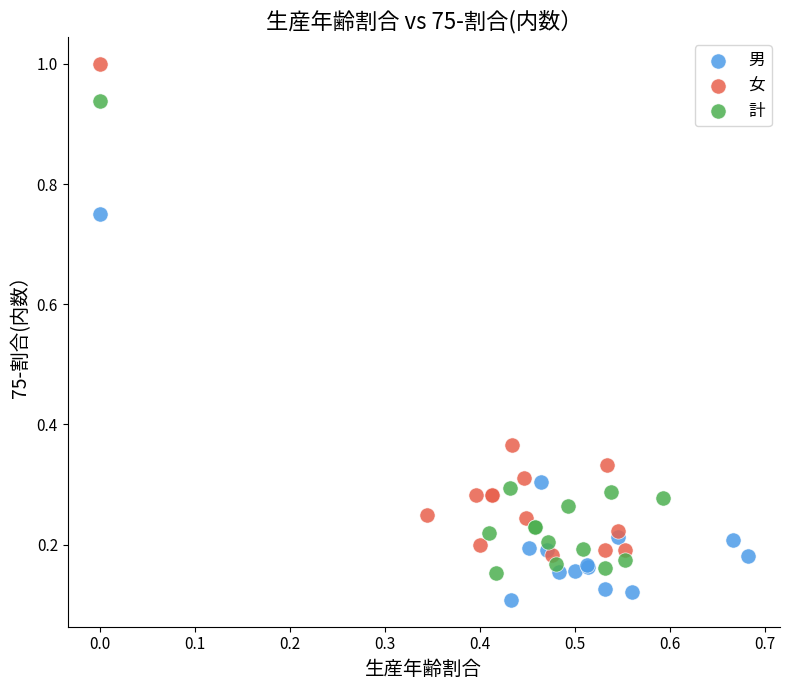

Which series reaches the maximum Y coordinate?

女